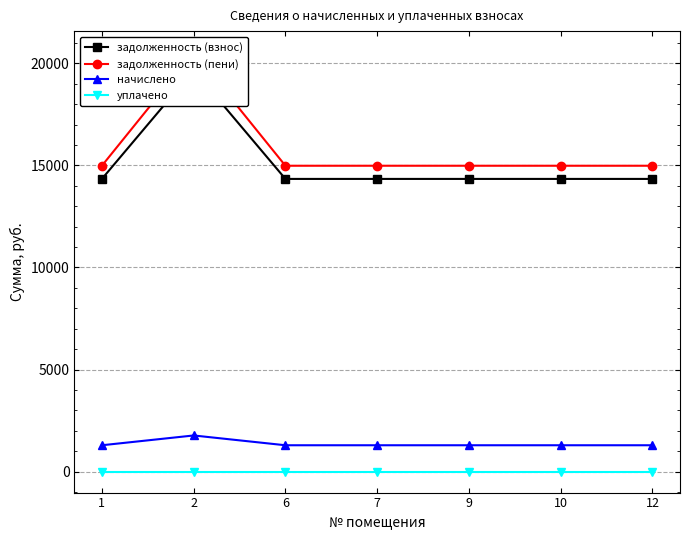

True or false: задолженность (пени) has more than 0 points higher than both neighbors.

True